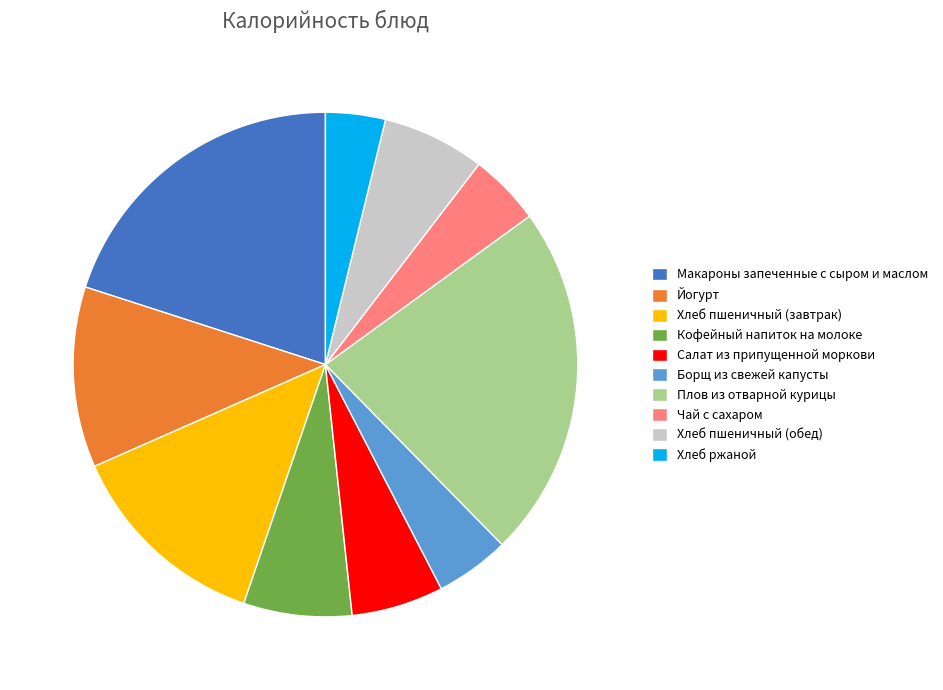

Between Хлеб ржаной and Салат из припущенной моркови, which is larger?

Салат из припущенной моркови